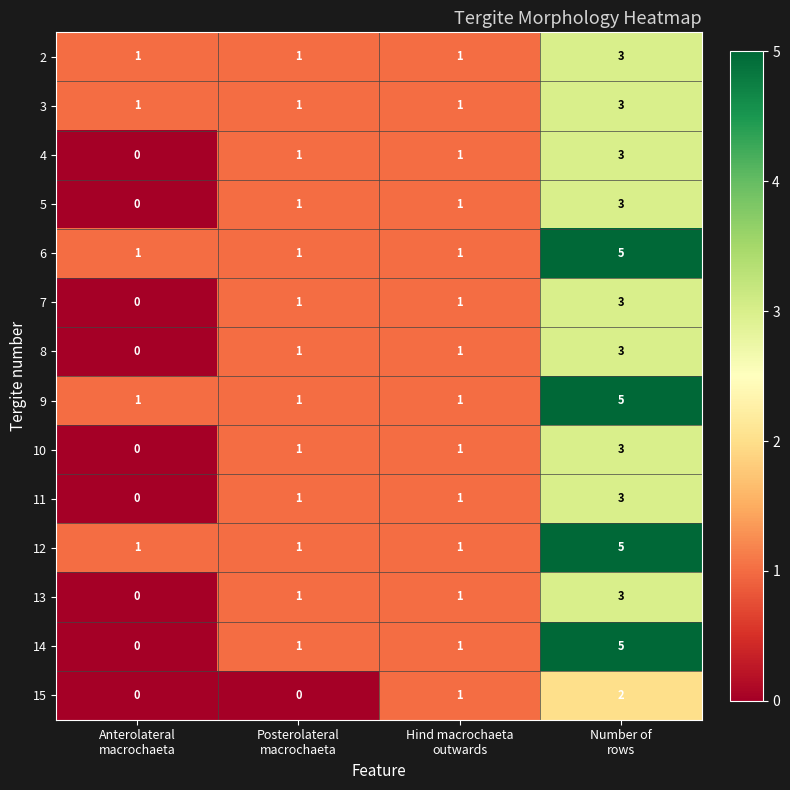

Which series has the largest range (max minus min)?

14